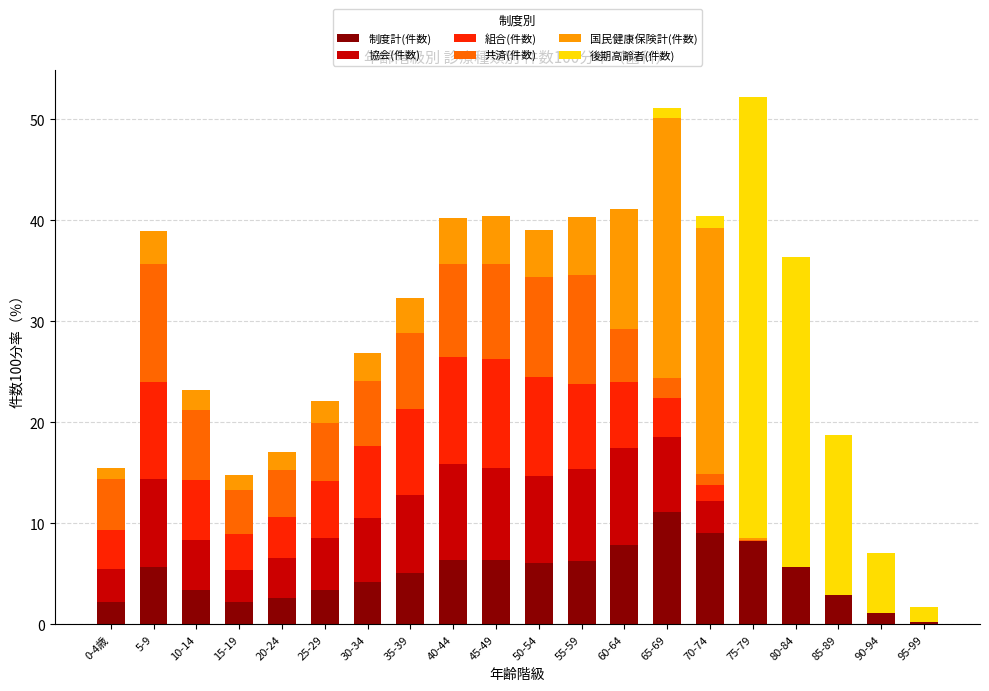

What is the sum of all 制度計(件数) values?

99.9